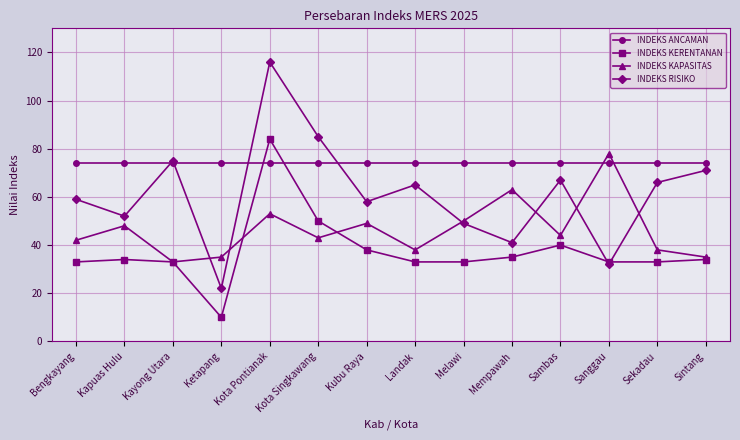

At which label does INDEKS KAPASITAS reach its minimum?

Kayong Utara